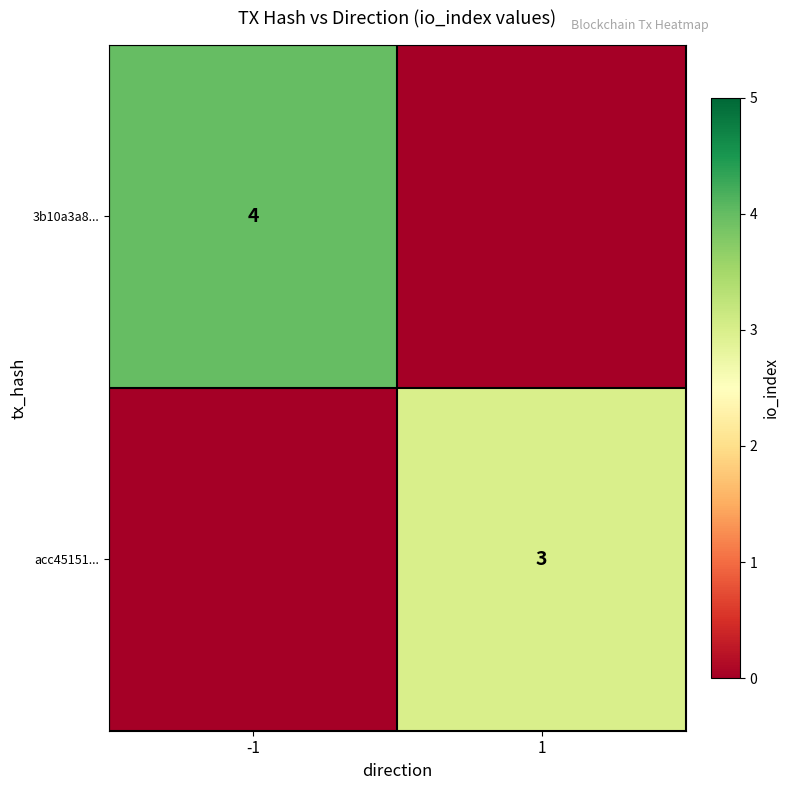

Which has a higher value, 1 or -1?

-1